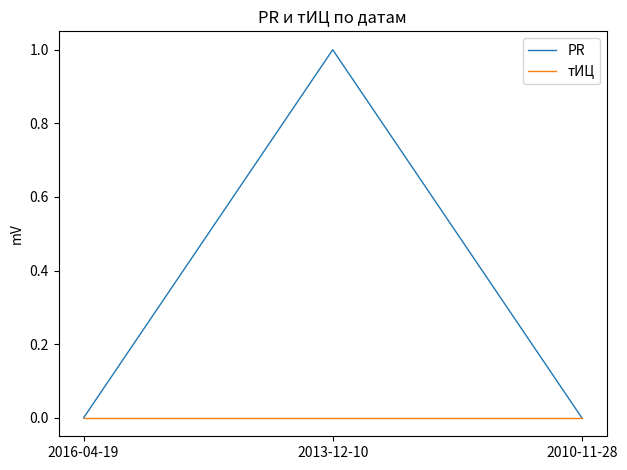

What is the spread (max minus min) of values at 2013-12-10?

1